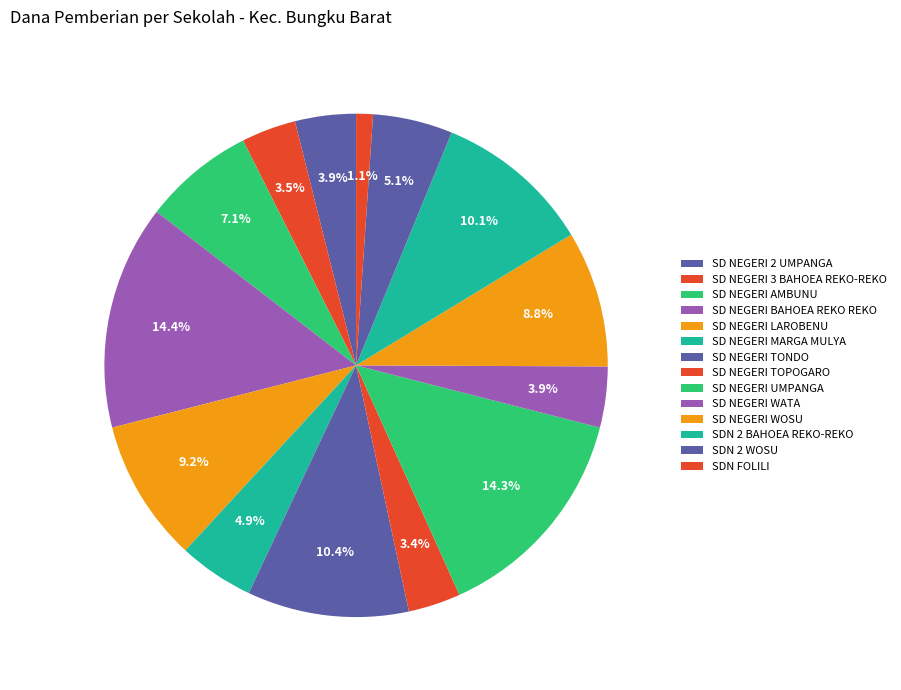

Between SD NEGERI TOPOGARO and SD NEGERI BAHOEA REKO REKO, which is larger?

SD NEGERI BAHOEA REKO REKO